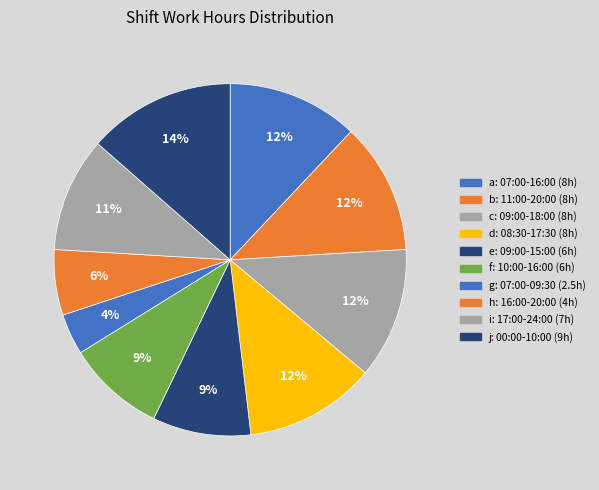

Does any single category account for the majority?

No